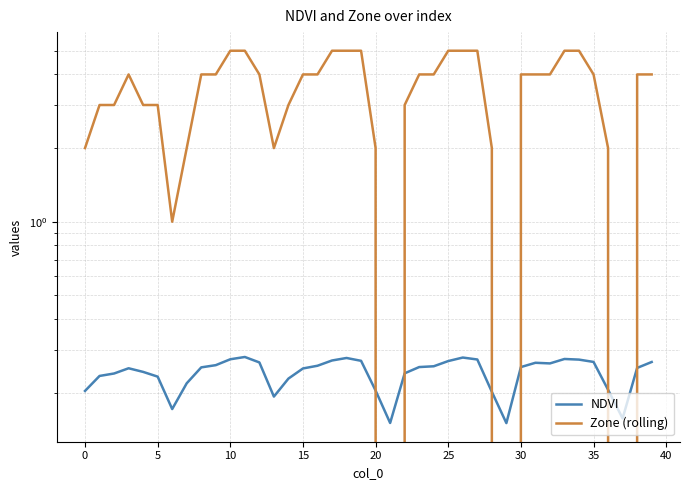

Reading left to right, list all the values displayed in this chart.

NDVI: 0.2	0.2	0.2	0.3	0.2	0.2	0.2	0.2	0.3	0.3	0.3	0.3	0.3	0.2	0.2	0.3	0.3	0.3	0.3	0.3	0.2	0.2	0.2	0.3	0.3	0.3	0.3	0.3	0.2	0.2	0.3	0.3	0.3	0.3	0.3	0.3	0.2	0.2	0.3	0.3
Zone (rolling): 2.0	3.0	3.0	4.0	3.0	3.0	1.0	2.0	4.0	4.0	5.0	5.0	4.0	2.0	3.0	4.0	4.0	5.0	5.0	5.0	2.0	0.0	3.0	4.0	4.0	5.0	5.0	5.0	2.0	0.0	4.0	4.0	4.0	5.0	5.0	4.0	2.0	0.0	4.0	4.0